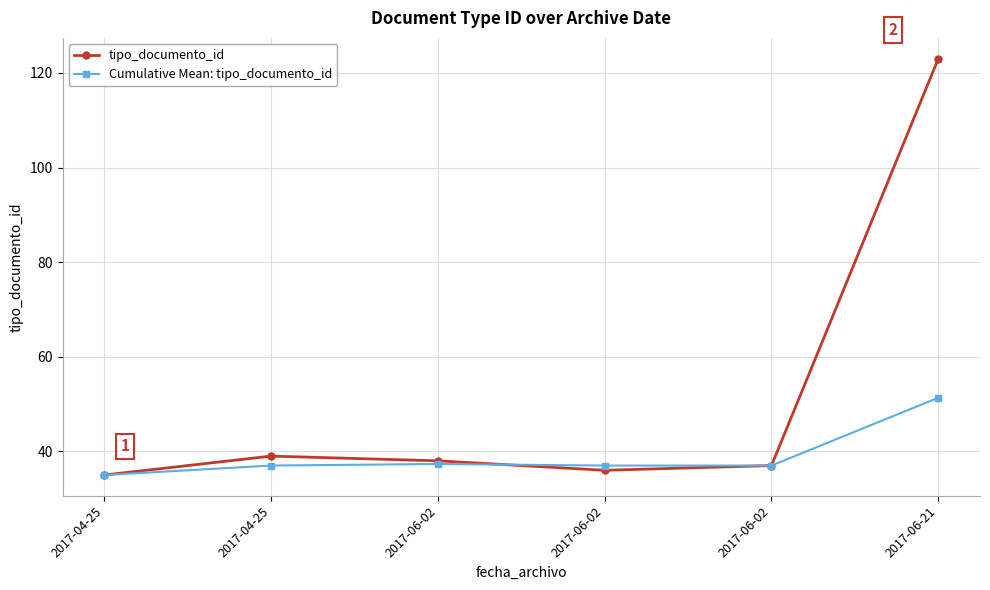

Is this an area chart (filled region under the line)?

No